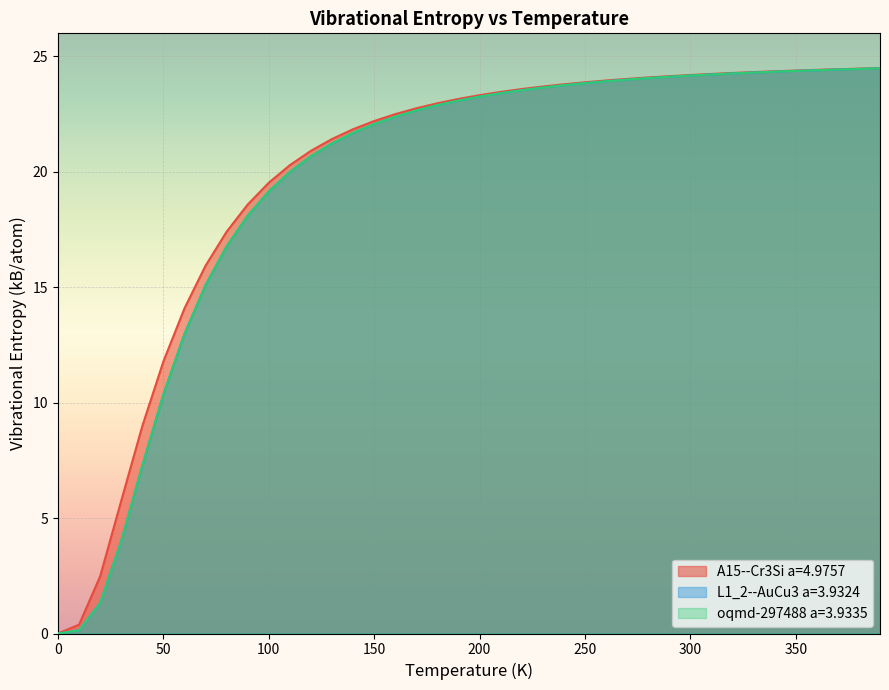

The A15--Cr3Si a=4.9757 series shows 41.2 at 280.0. True or false?

False